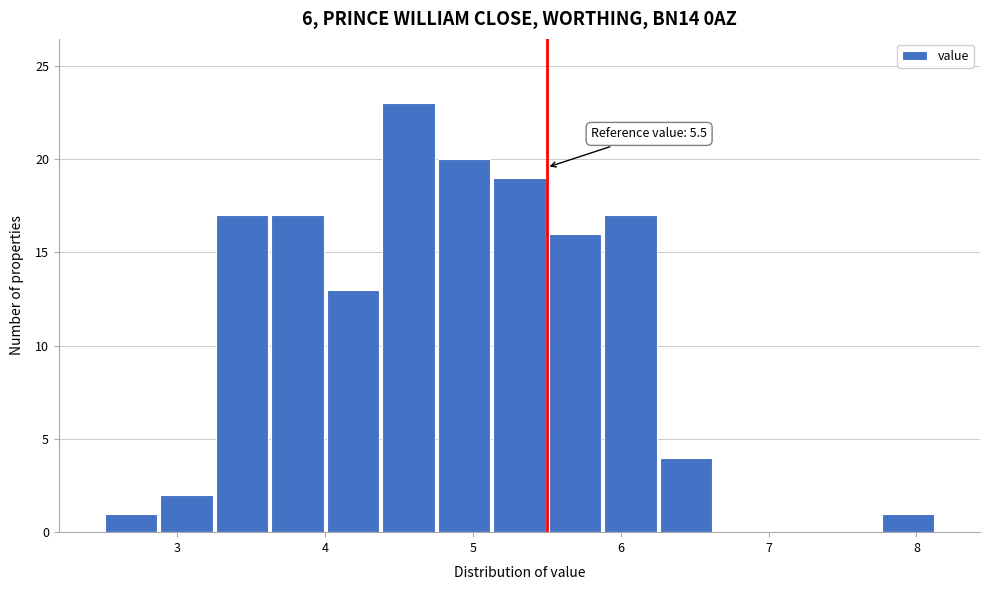

Read against the x-axis, roughly where is the centre of the tallest bar?

4.6